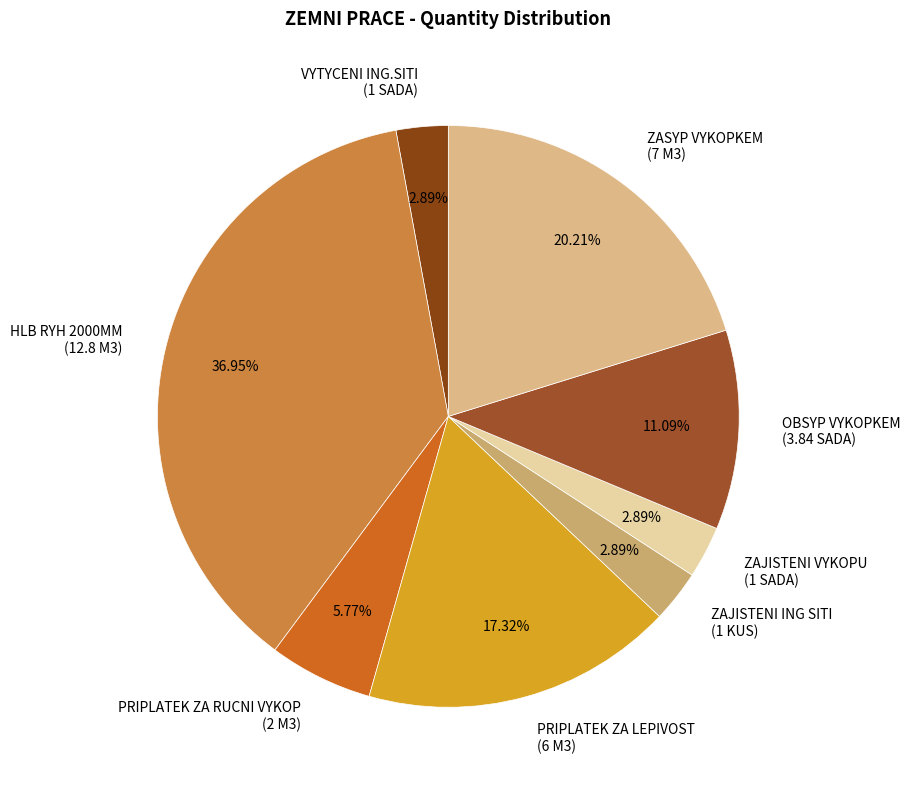

Is there a majority slice in this chart?

No